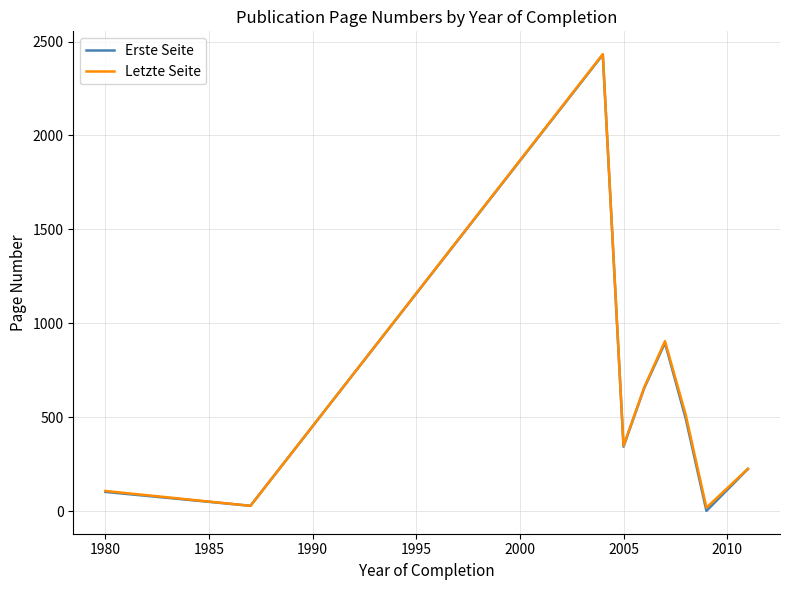

How many series are shown in this chart?

2